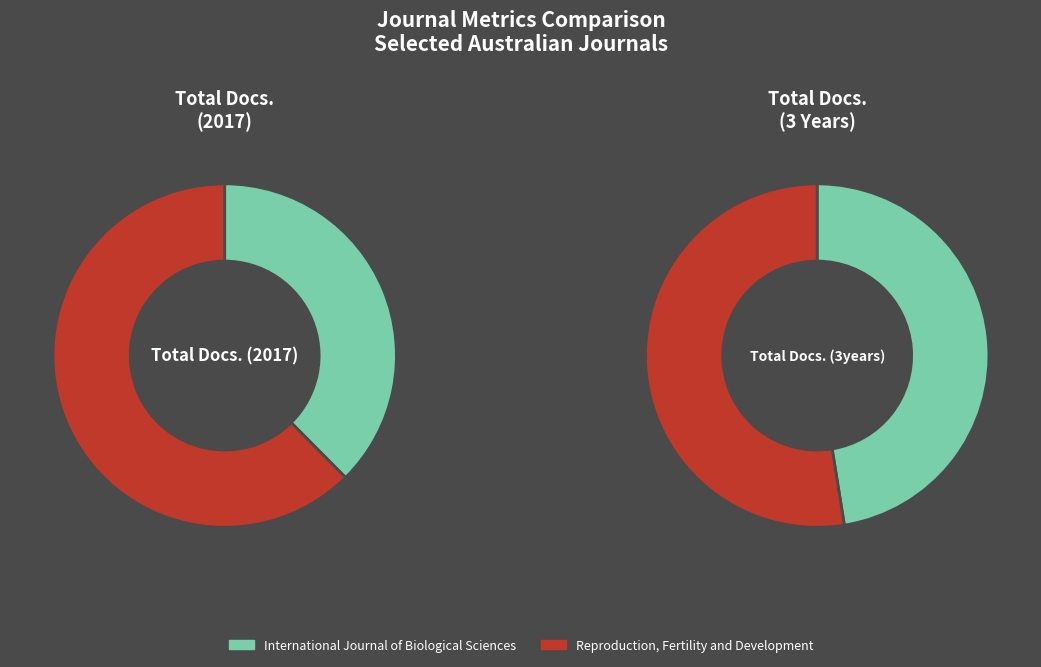

Which category has the biggest portion of the pie?

Reproduction, Fertility and Development